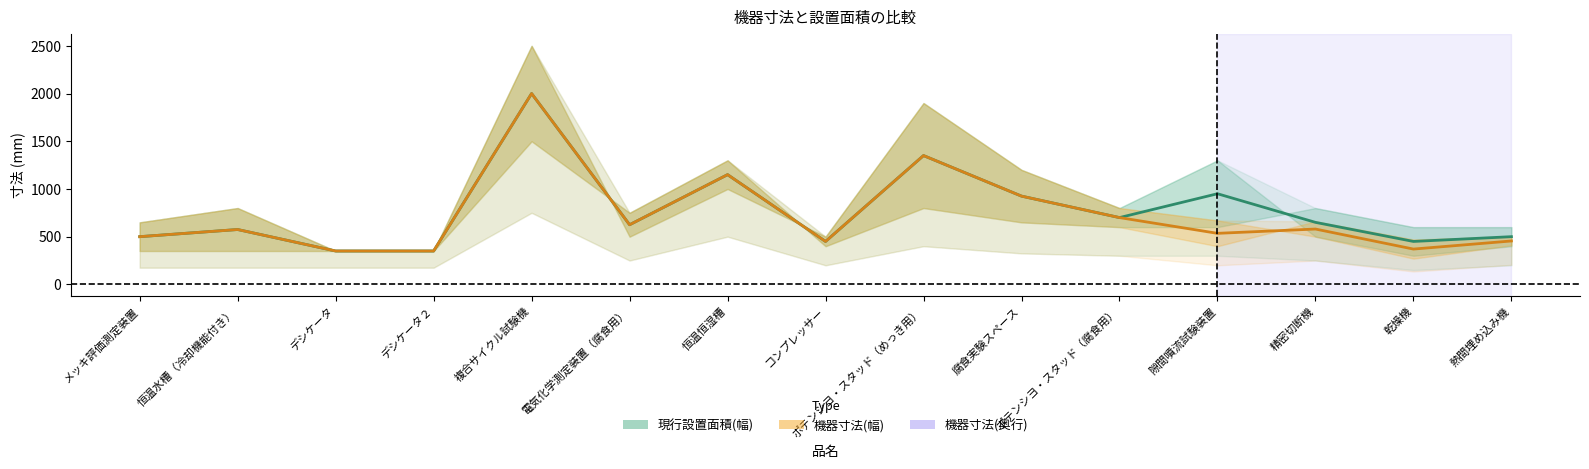

The 機器寸法(中央) series shows 1150 at 恒温恒湿槽. True or false?

True